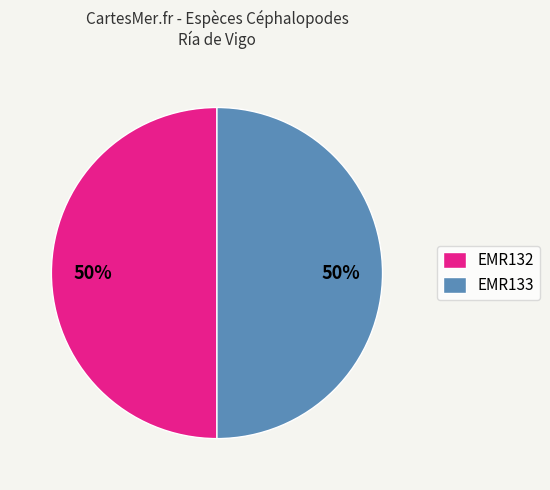

To the nearest percent, what is the average slice percentage?

50%